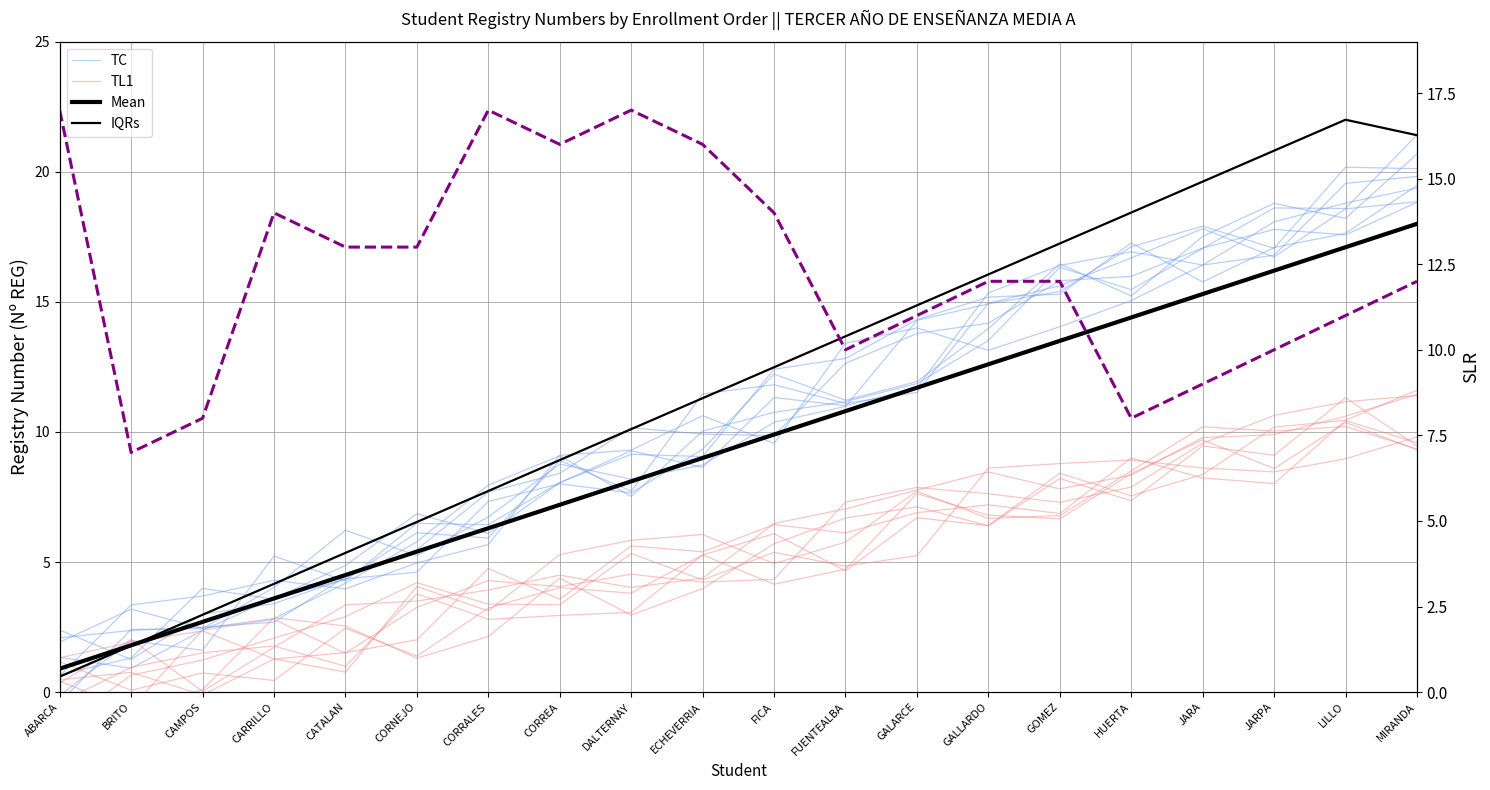

What is the value of the Mean point at the 2nd from the left?

1.8